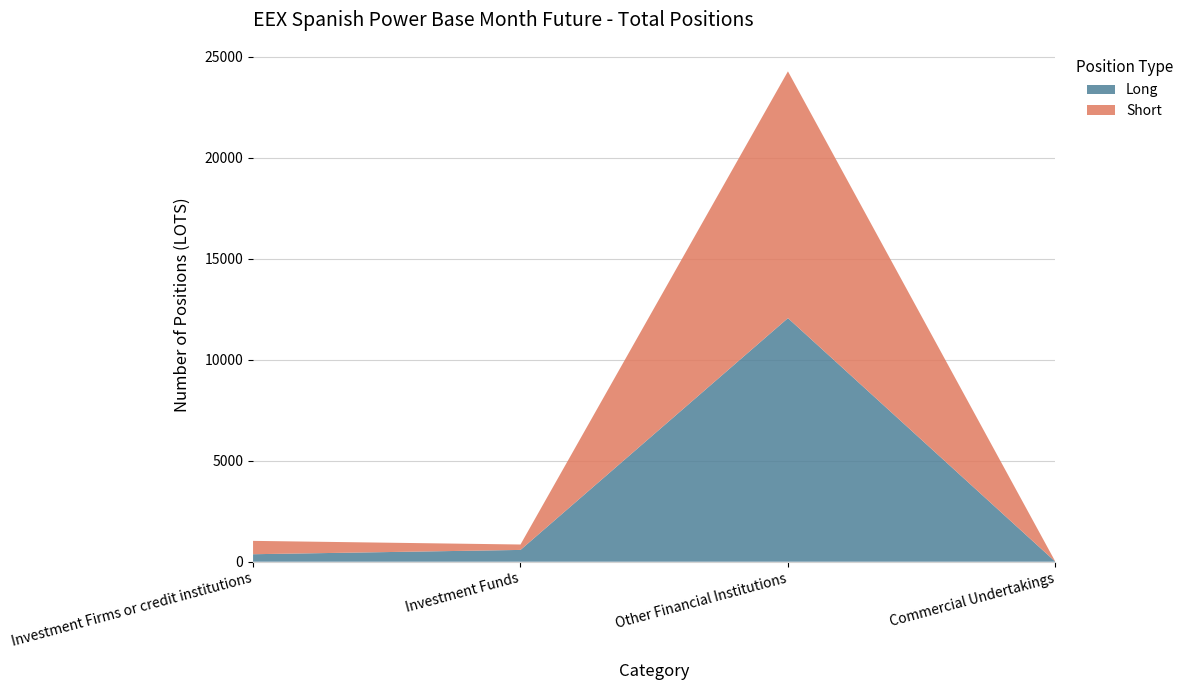

Reading left to right, what are all the values shown in this chart?

Long: 370.7	583.7	12057.4	0.0
Short: 661.0	268.1	12214.8	0.0